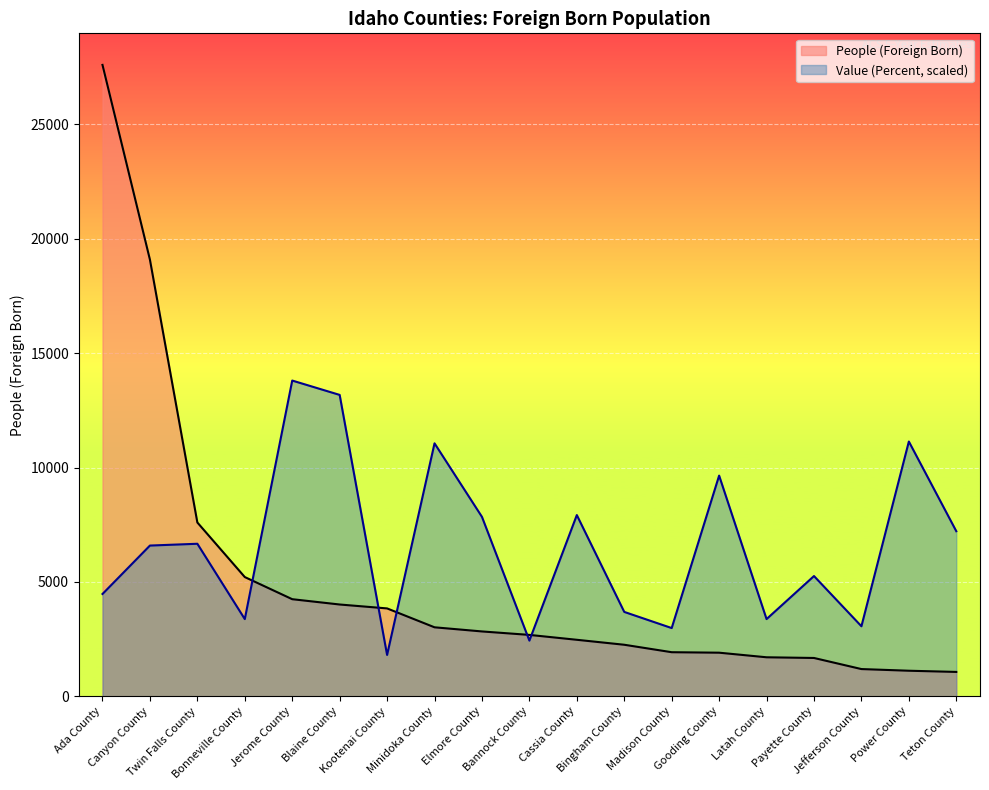

After their last crossing, which series has the higher values: People (Foreign Born) or Value (Percent)?

Value (Percent)